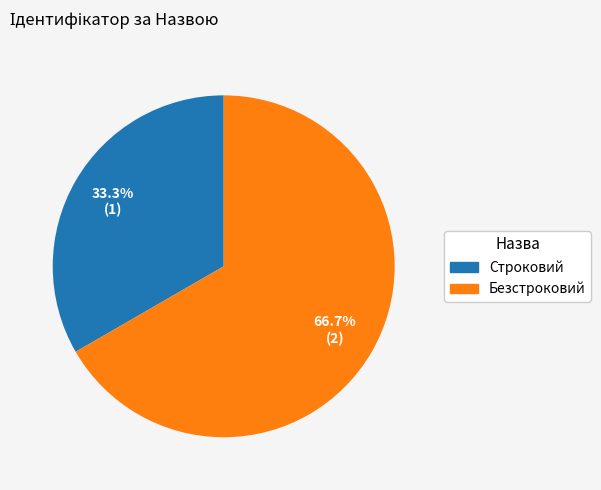

To the nearest percent, what is the difference between the largest and smallest slice percentages?

33%